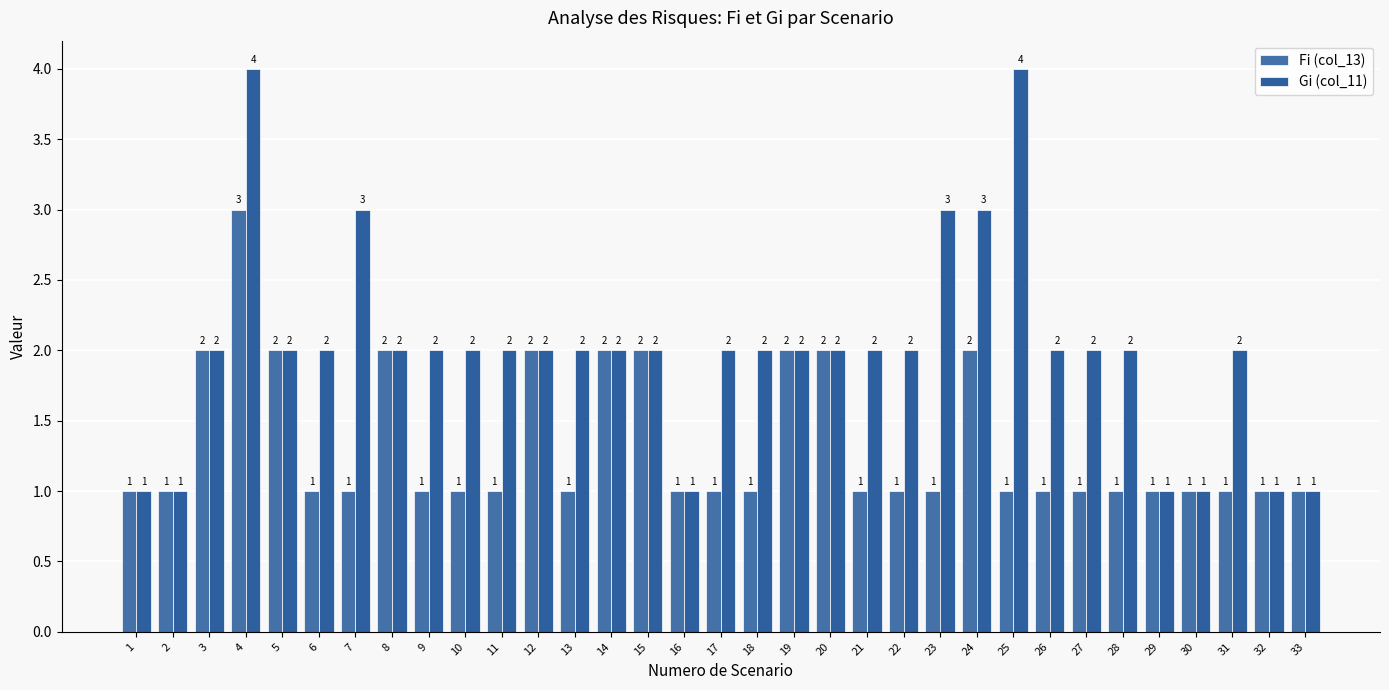

What is the value of the Fi (col_13) bar at the 25th from the left?

1